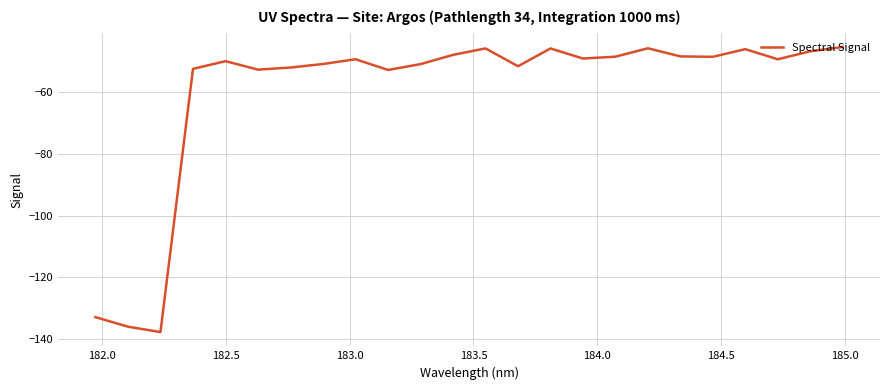

Is this an area chart (filled region under the line)?

No